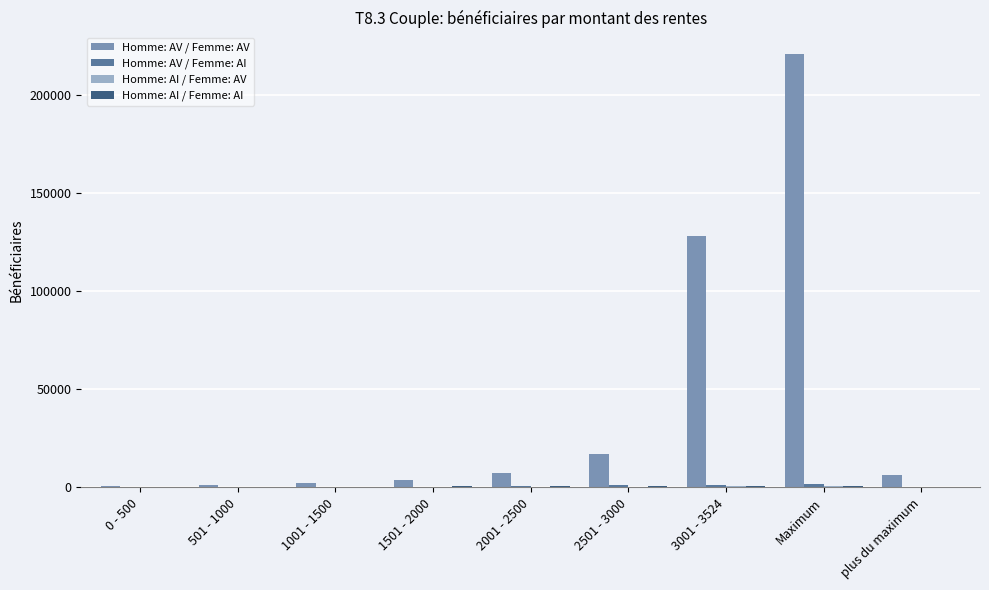

What is the maximum value shown in the chart?

221125